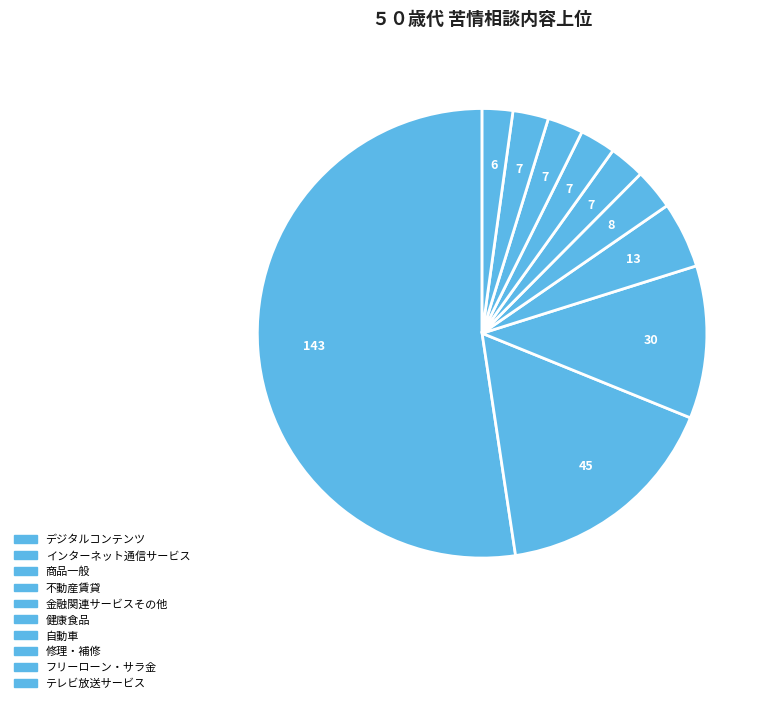

Rank the categories by value from highest to lowest.

デジタルコンテンツ, インターネット通信サービス, 商品一般, 不動産賃貸, 金融関連サービスその他, 健康食品, 自動車, 修理・補修, フリーローン・サラ金, テレビ放送サービス